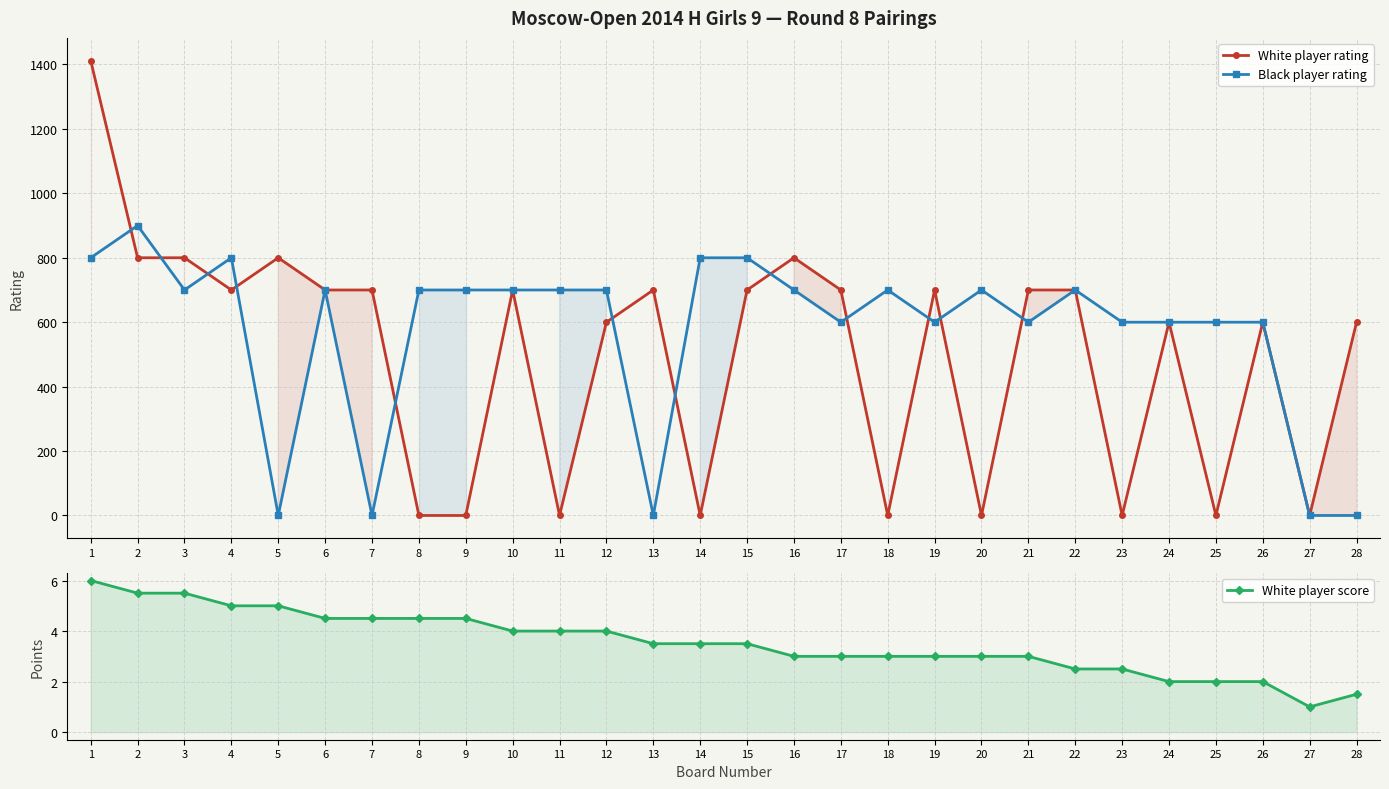

Which series has the widest spread of values?

White player rating